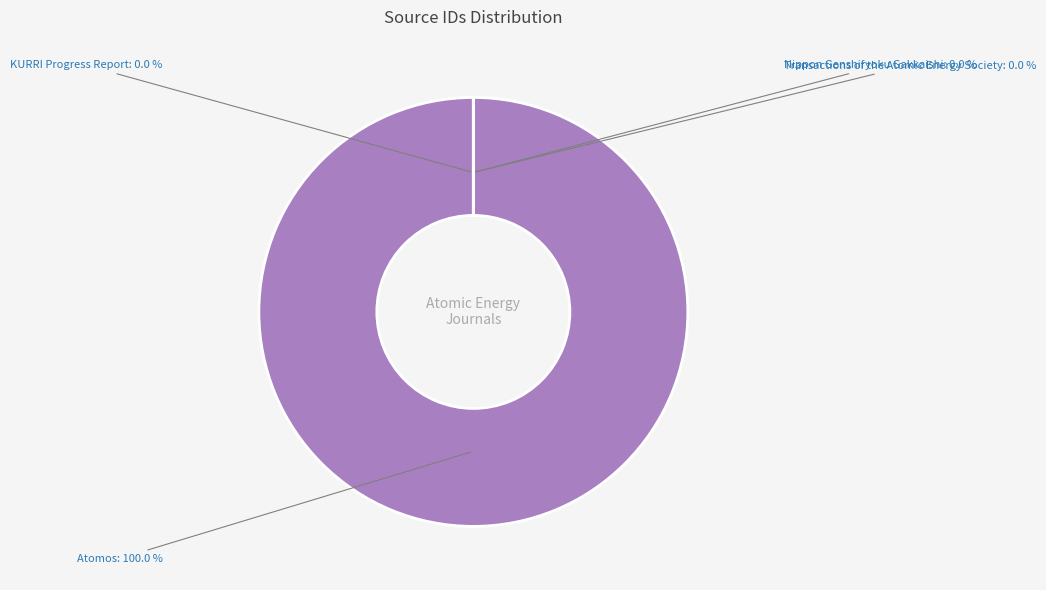

Combined, do Transactions of the Atomic Energy Society and Nippon Genshiryoku Gakkaishi account for over 50%?

No